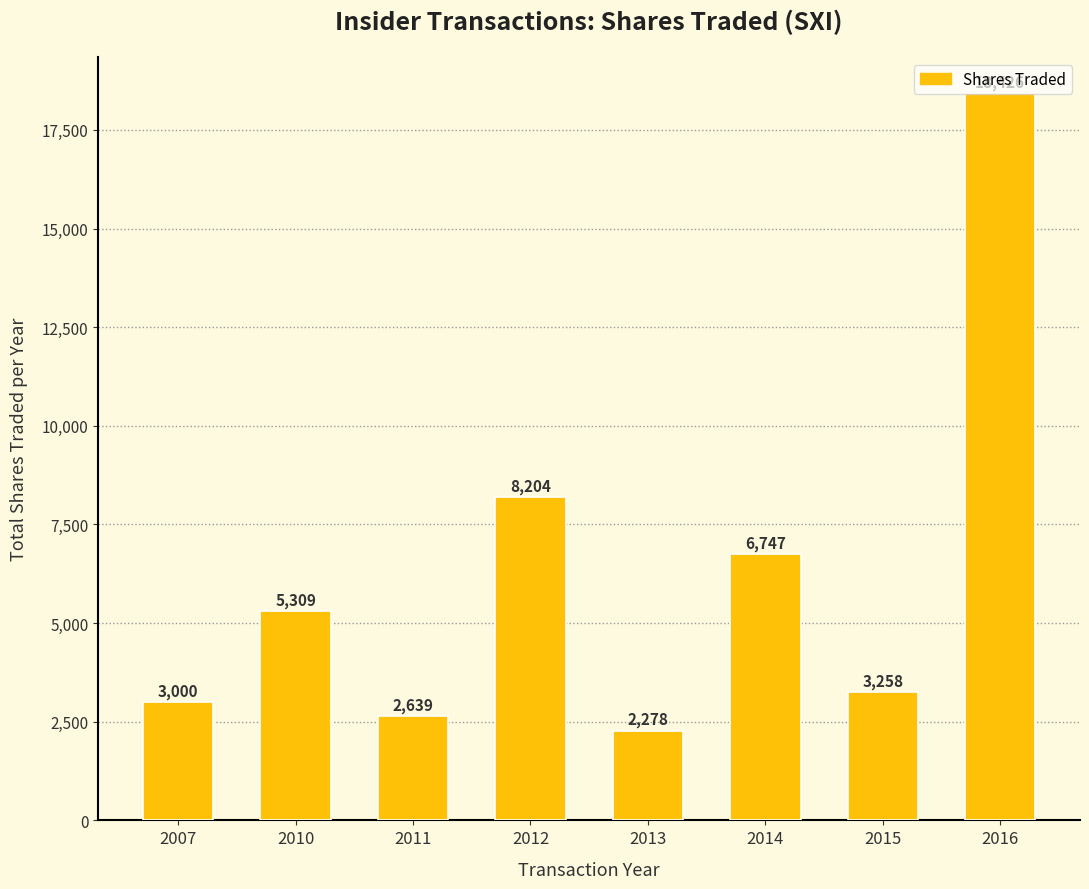

Between 2010 and 2012, which is larger?

2012